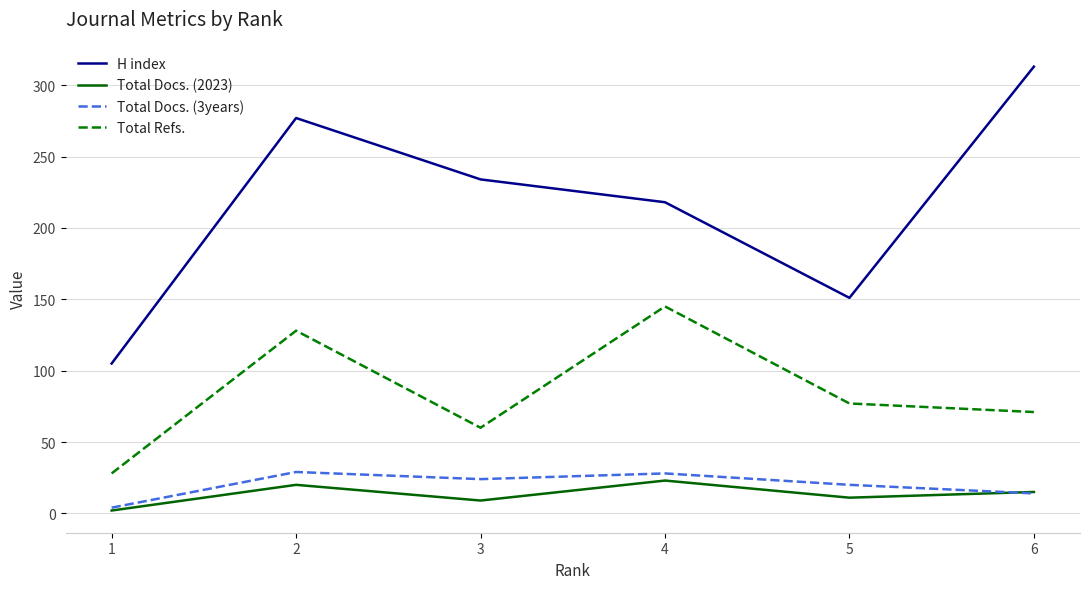

Which series has the widest spread of values?

H index